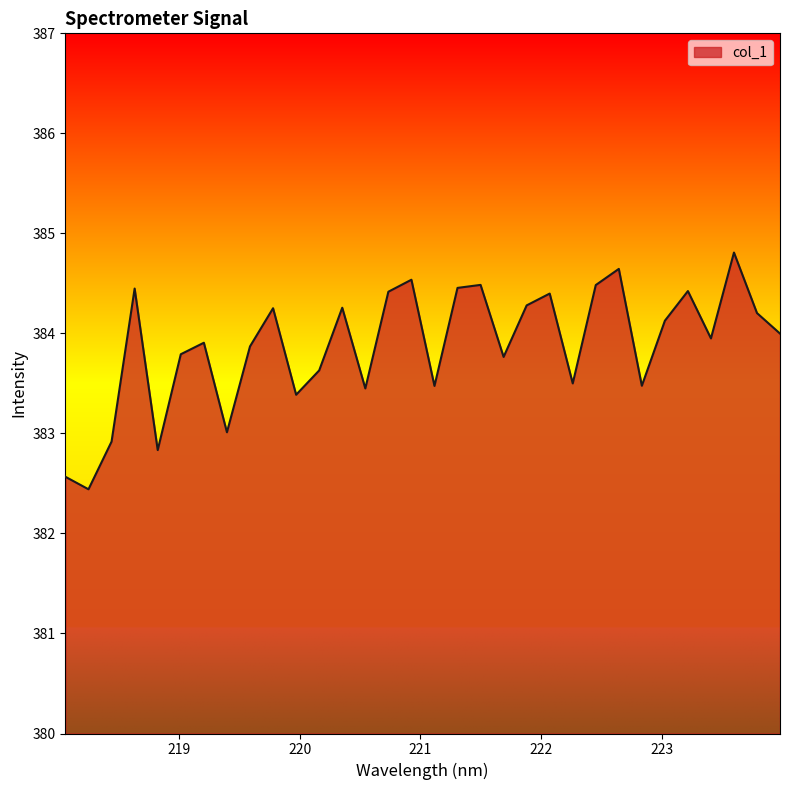

What is the maximum value shown in the chart?

384.8